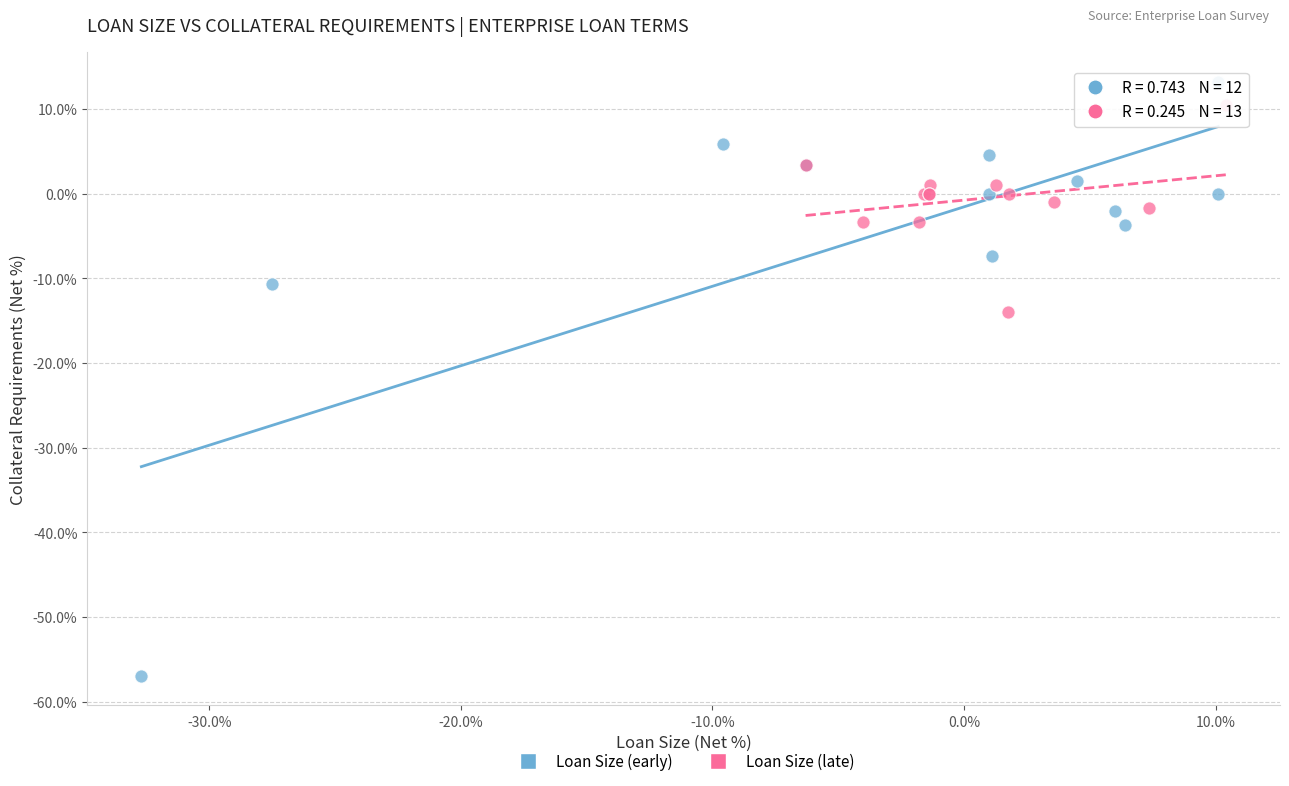

Which series reaches the minimum Y coordinate?

Loan Size (early)